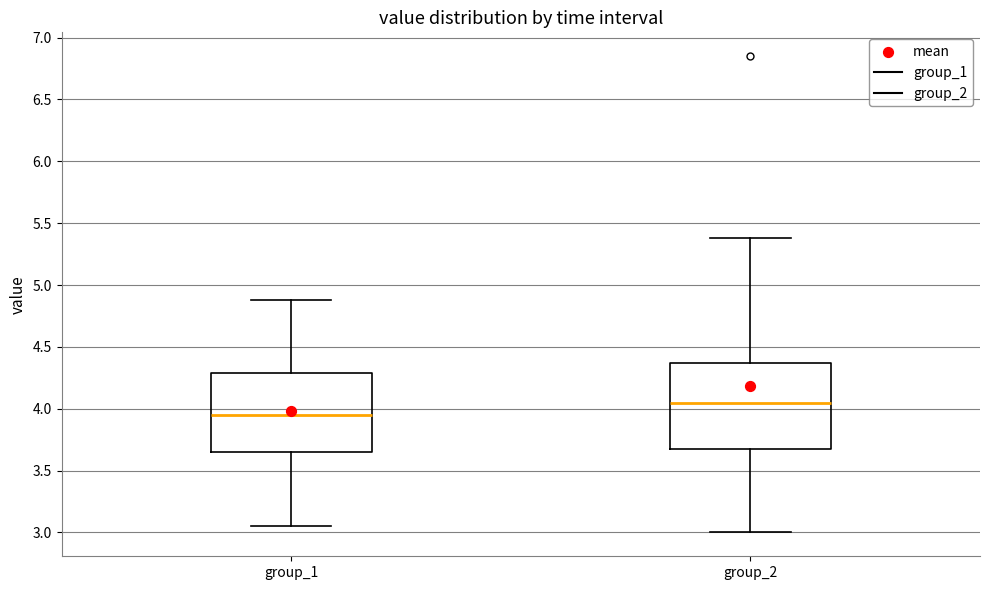

Where does the lower whisker of the box for group_2 end on the y-axis? The values are not printed on the chart, so give them approximately, as read against the axis.

3.00